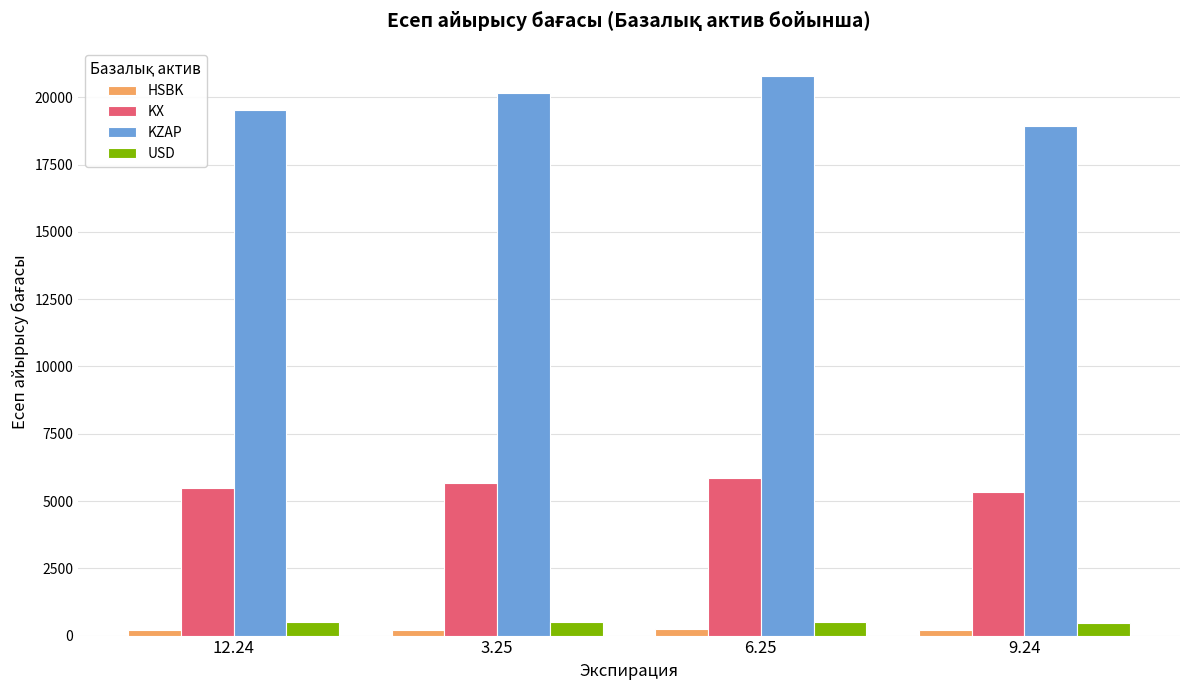

The value of KZAP at 6.25 is 30412.9. True or false?

False